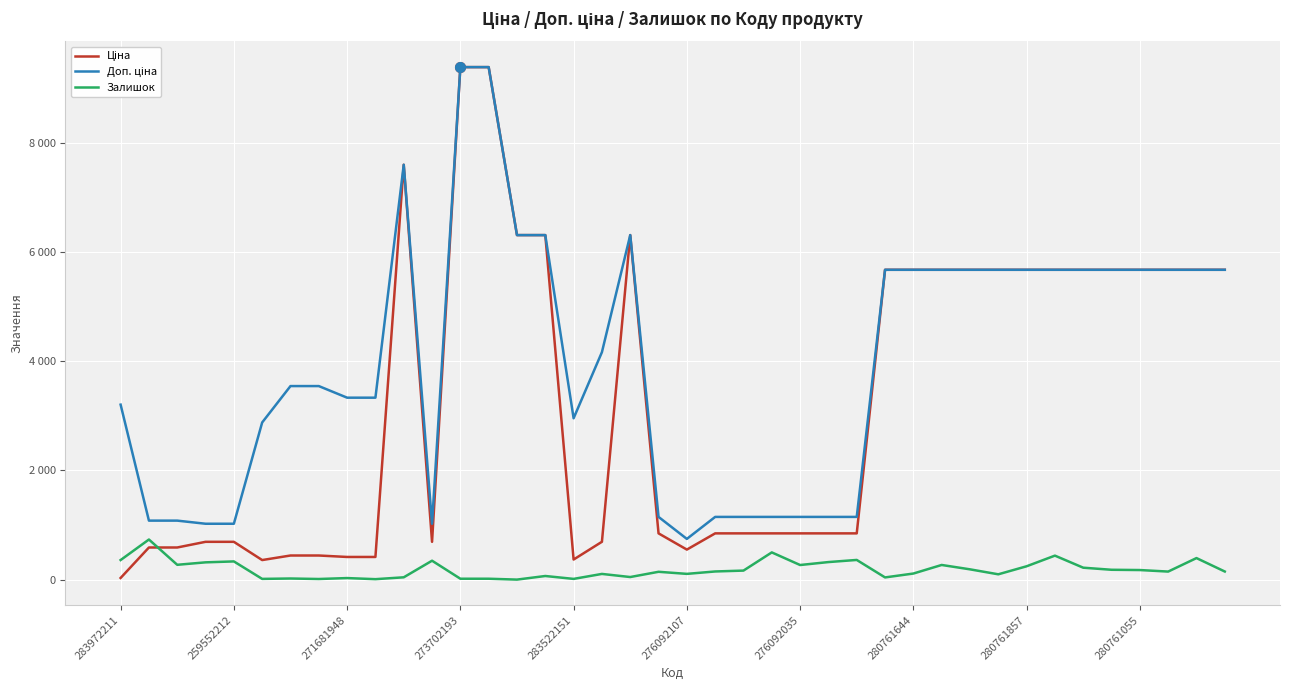

Rank the series by their average value, from highest to lowest.

Доп. ціна, Ціна, Залишок